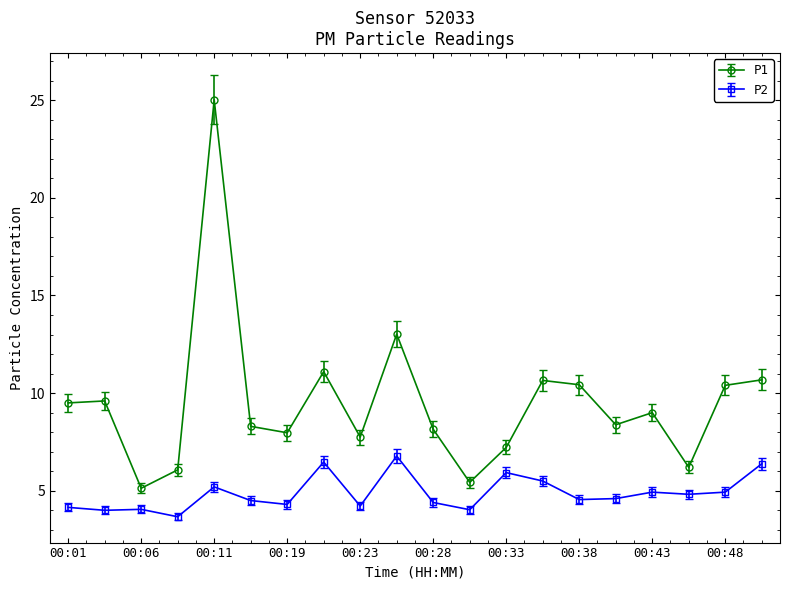

Which series has the largest total across all categories?

P1